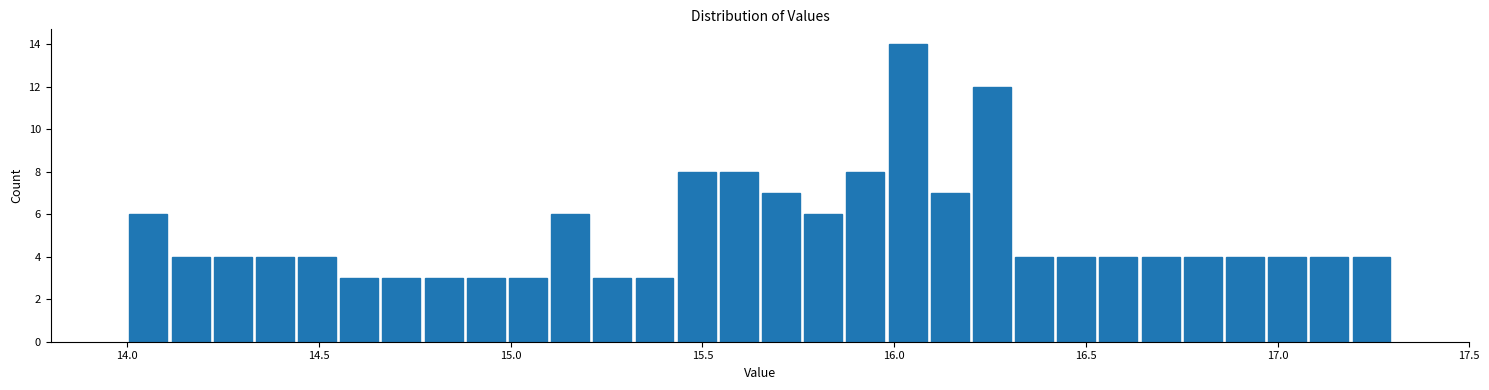

Read against the x-axis, roughly where is the centre of the tallest bar?

16.05